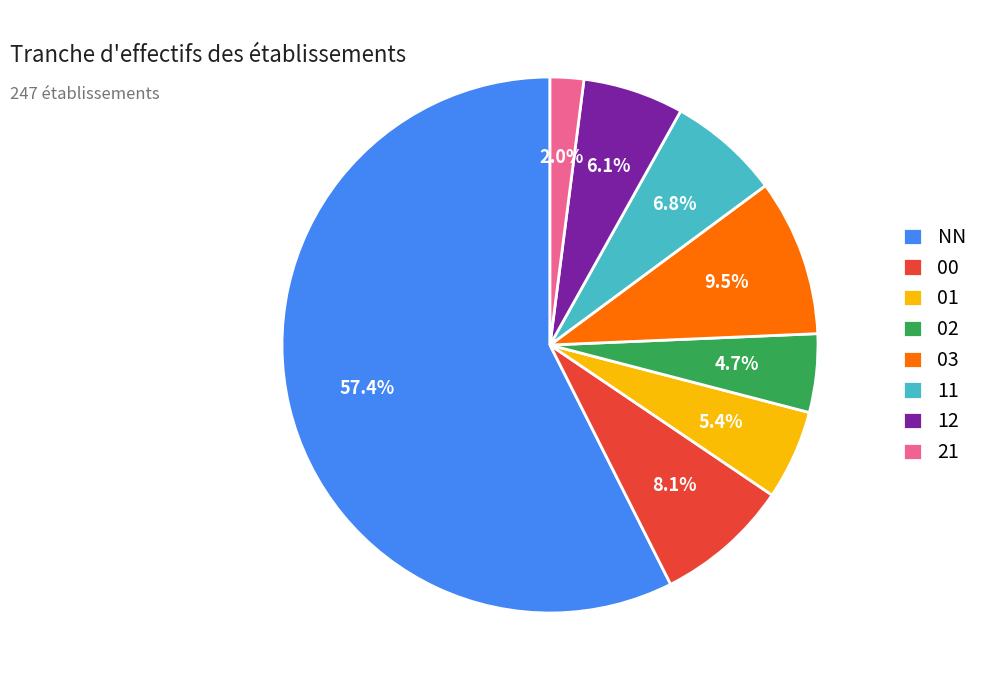

To the nearest percent, what is the difference between the 00 and 01 slice percentages?

3%